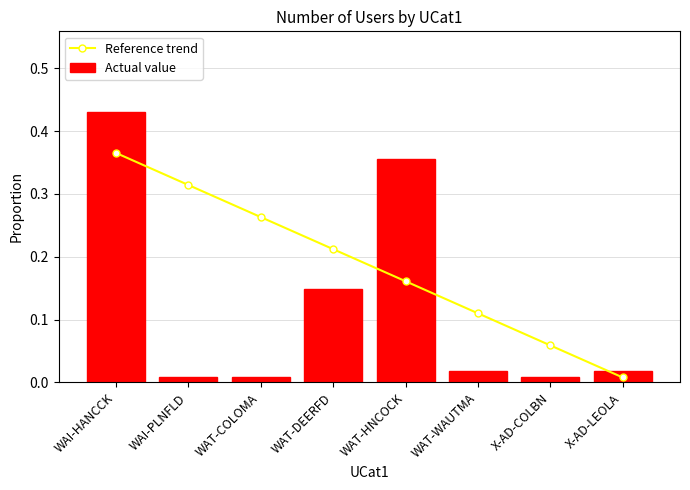

Are the bars horizontal?

No